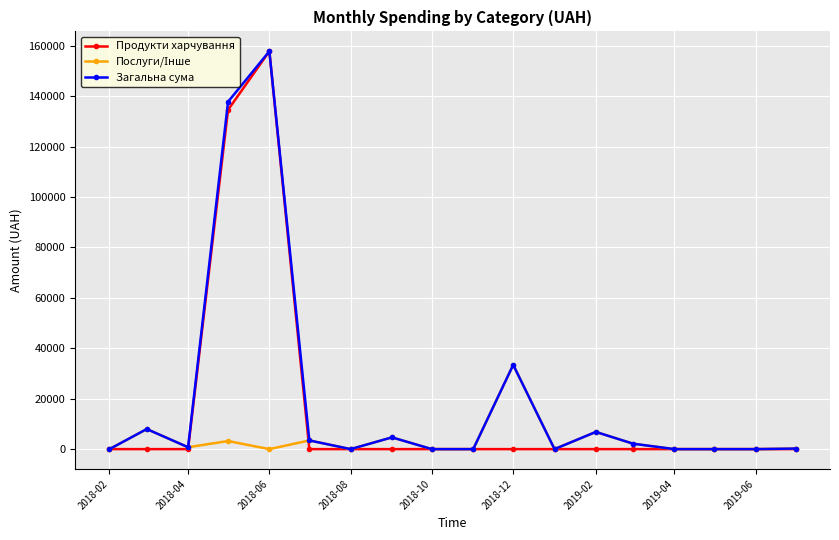

At which label is Загальна сума closest to 78884?

2018-12